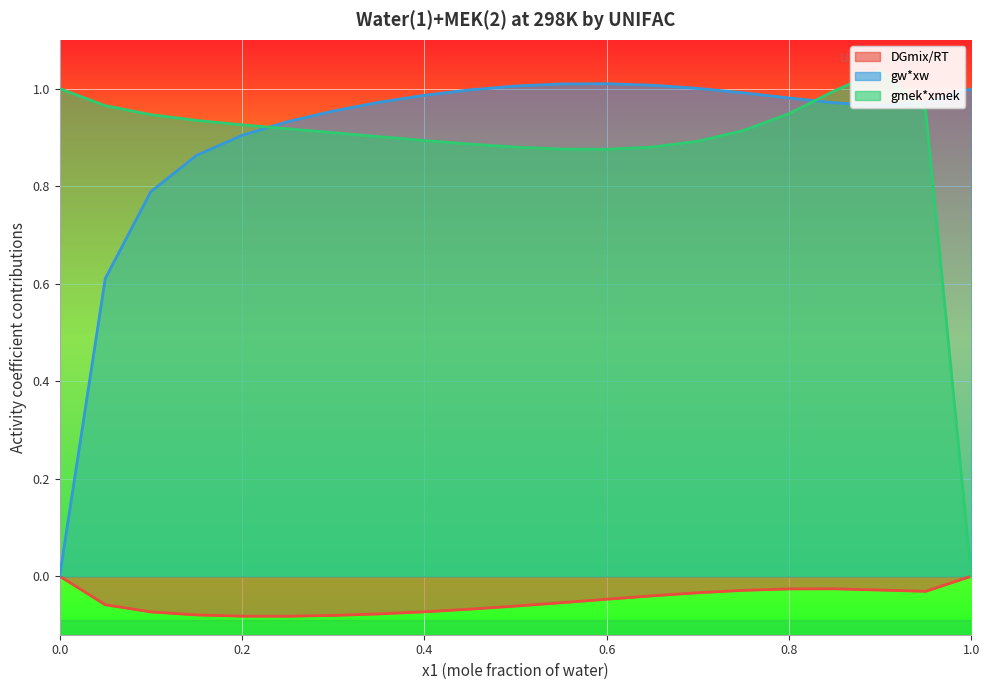

How many DGmix/RT values are between 0 and 1?

2